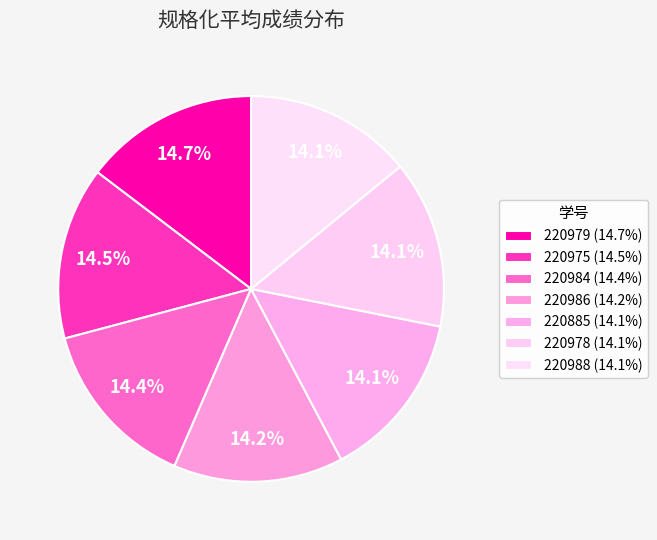

True or false: 220979 accounts for 2% of the total.

False